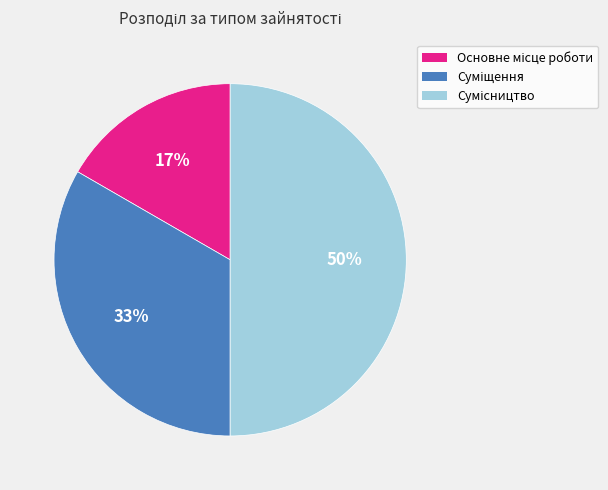

To the nearest percent, what is the difference between the largest and smallest slice percentages?

33%